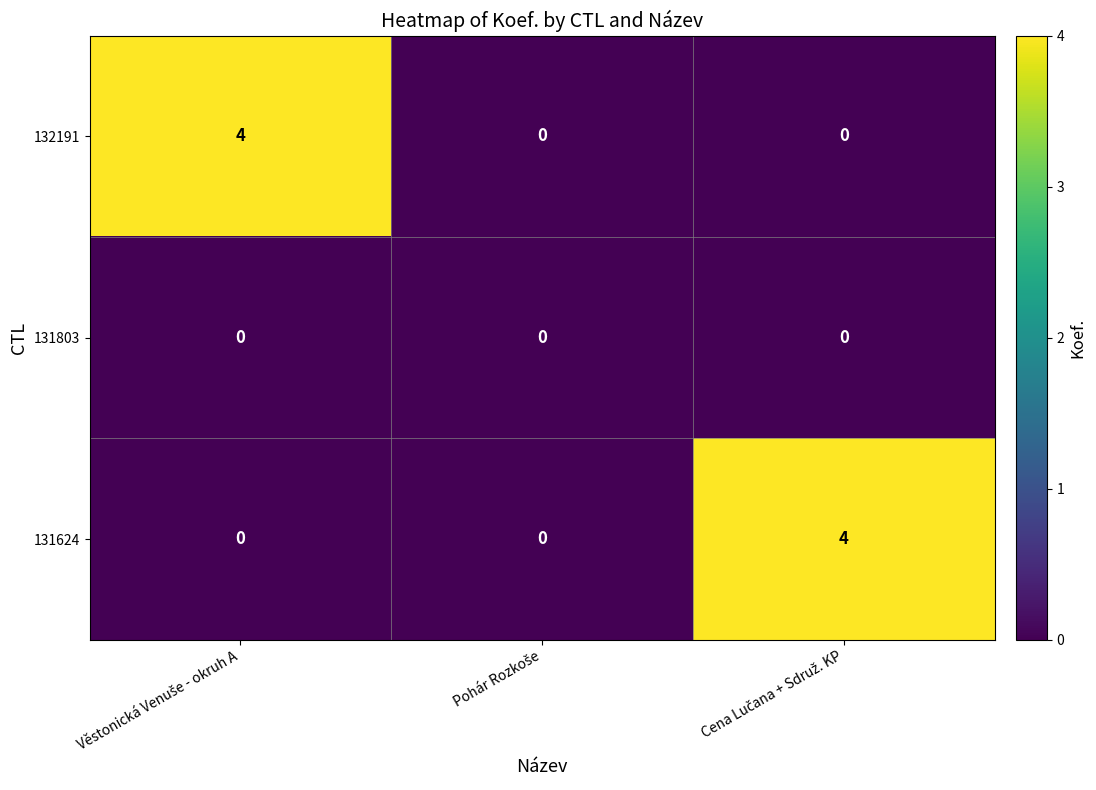

Reading left to right, what are all the values shown in this chart?

132191: 4	0	0
131803: 0	0	0
131624: 0	0	4